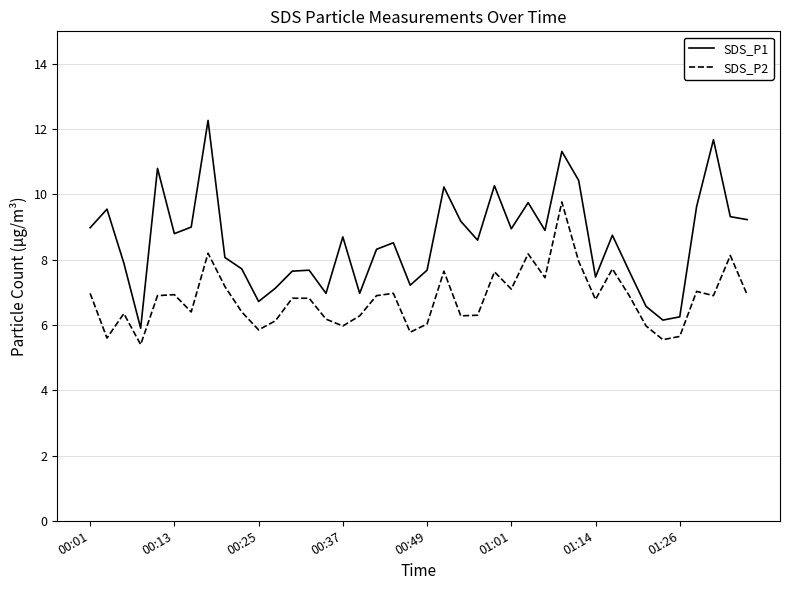

What is the greatest value displayed?

12.3